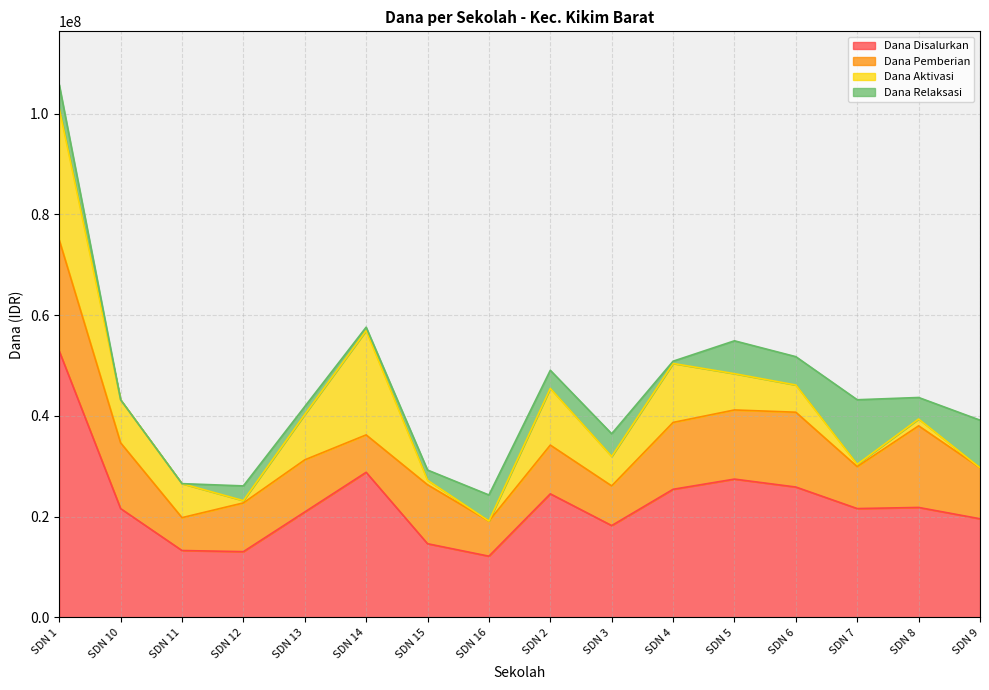

In Dana Aktivasi, how many points are lower than both neighbors (excluding endpoints)?

4